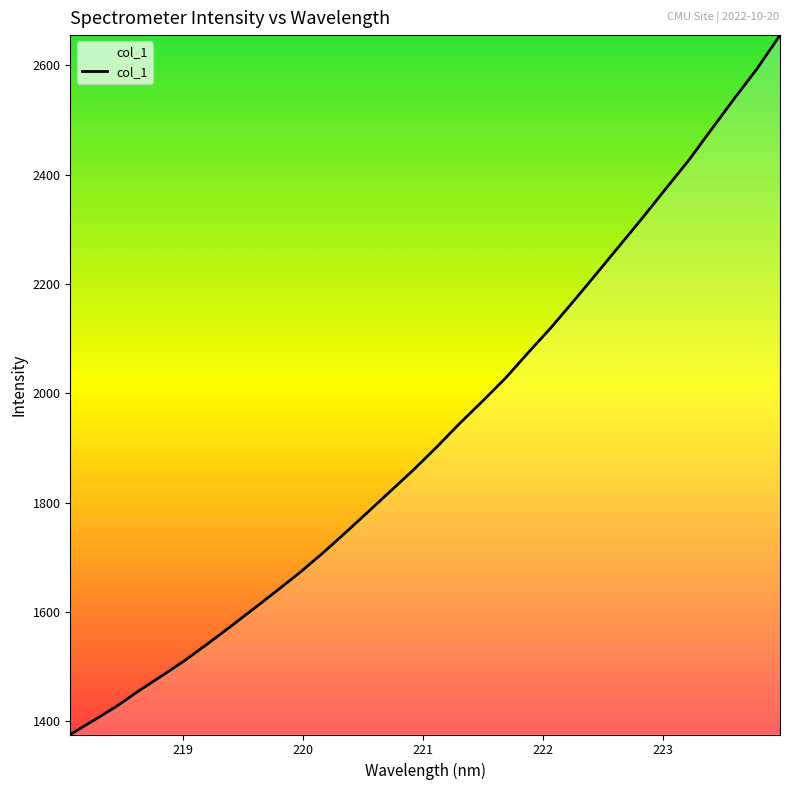

What is the minimum value shown in the chart?

1375.4